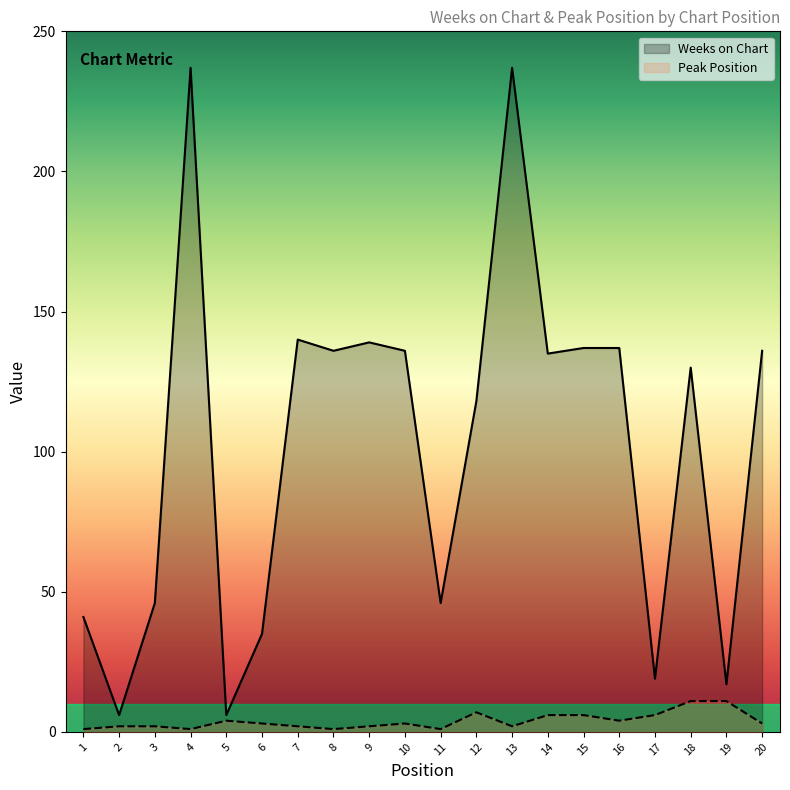

Reading left to right, list all the values displayed in this chart.

Weeks on Chart: 1=41	2=6	3=46	4=237	5=6	6=35	7=140	8=136	9=139	10=136	11=46	12=118	13=237	14=135	15=137	16=137	17=19	18=130	19=17	20=136
Peak Position: 1=1	2=2	3=2	4=1	5=4	6=3	7=2	8=1	9=2	10=3	11=1	12=7	13=2	14=6	15=6	16=4	17=6	18=11	19=11	20=3